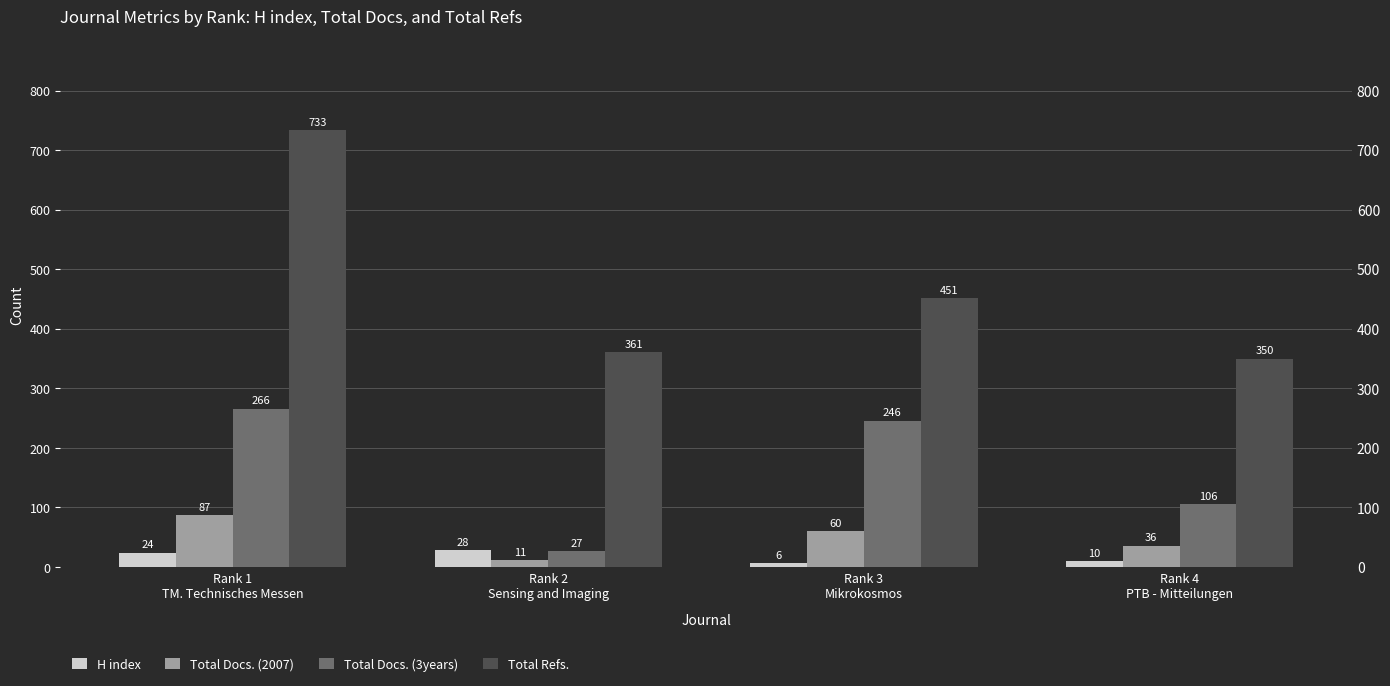

What position from the left is Rank 4
PTB - Mitteilungen?

4